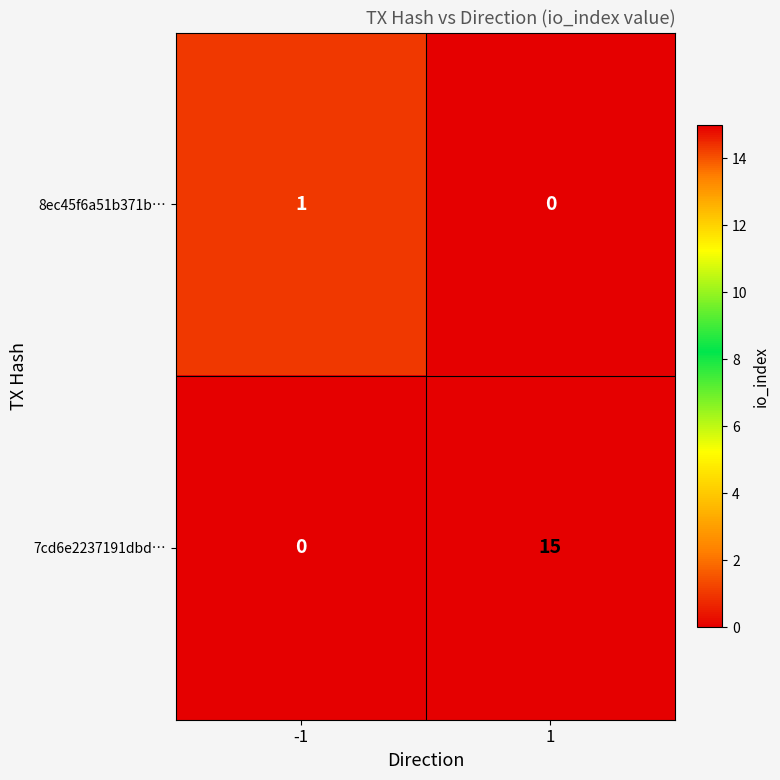

What value does the 7cd6e2237191dbd… series have at 1, to the nearest 5?

15